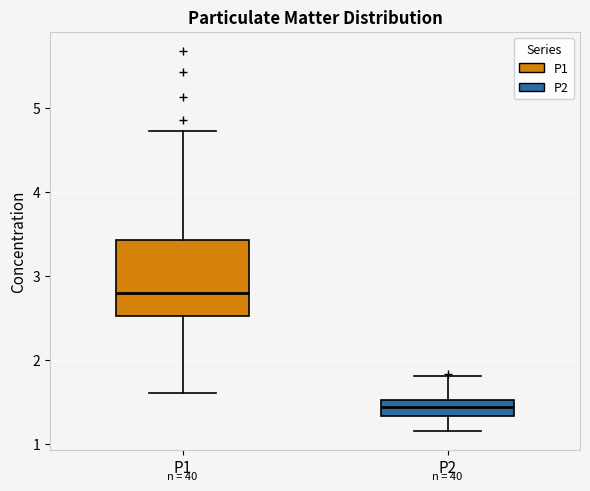

Reading left to right, transcribe this box plot: for each box, give where its median line is, the range the box spans, and where its two whiskers end, as read against the y-axis. The values are not printed on the chart, so give them approximately, as read against the axis.

P1: median 2.8, box 2.5 to 3.4, whiskers 1.6 to 4.7
P2: median 1.4, box 1.3 to 1.5, whiskers 1.2 to 1.8